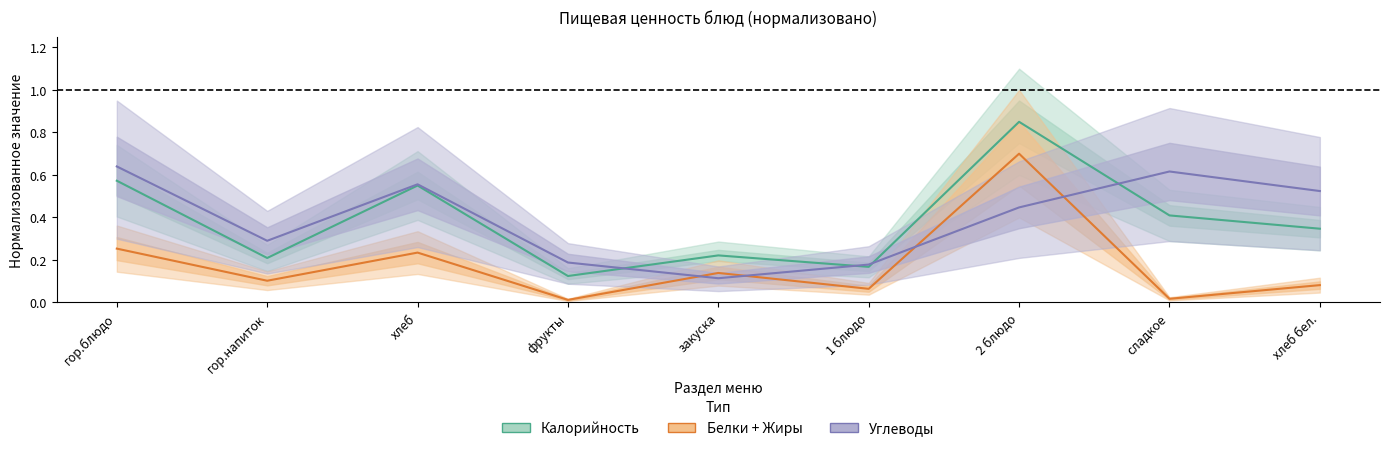

Reading left to right, list all the values displayed in this chart.

Калорийность: 0.6	0.2	0.6	0.1	0.2	0.2	0.8	0.4	0.3
Белки + Жиры: 0.3	0.1	0.2	0.0	0.1	0.1	0.7	0.0	0.1
Углеводы: 0.6	0.3	0.6	0.2	0.1	0.2	0.4	0.6	0.5